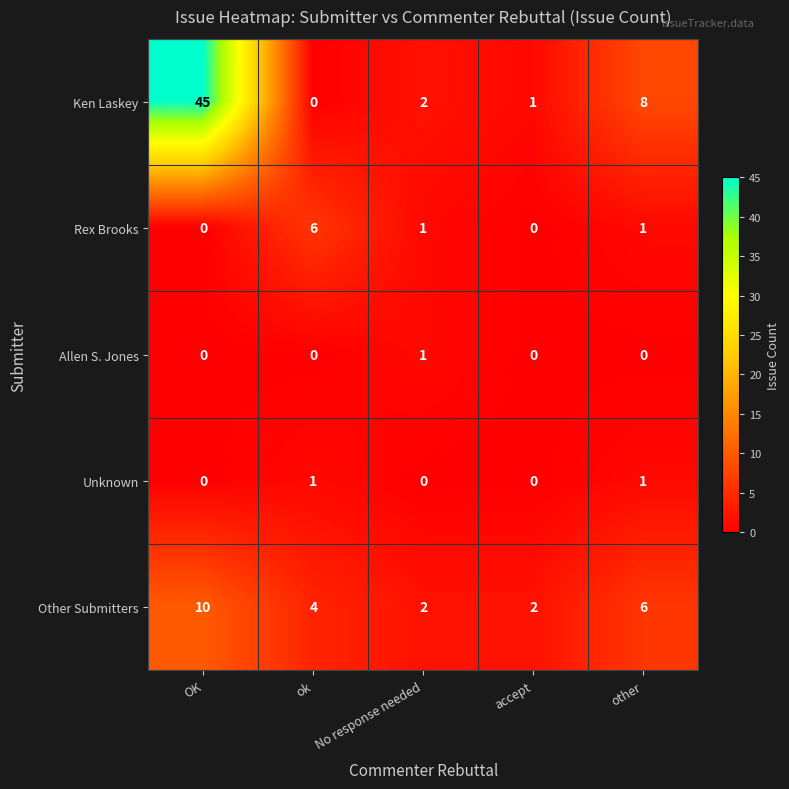

Count the Other Submitters values in the range 2 to 6.

4